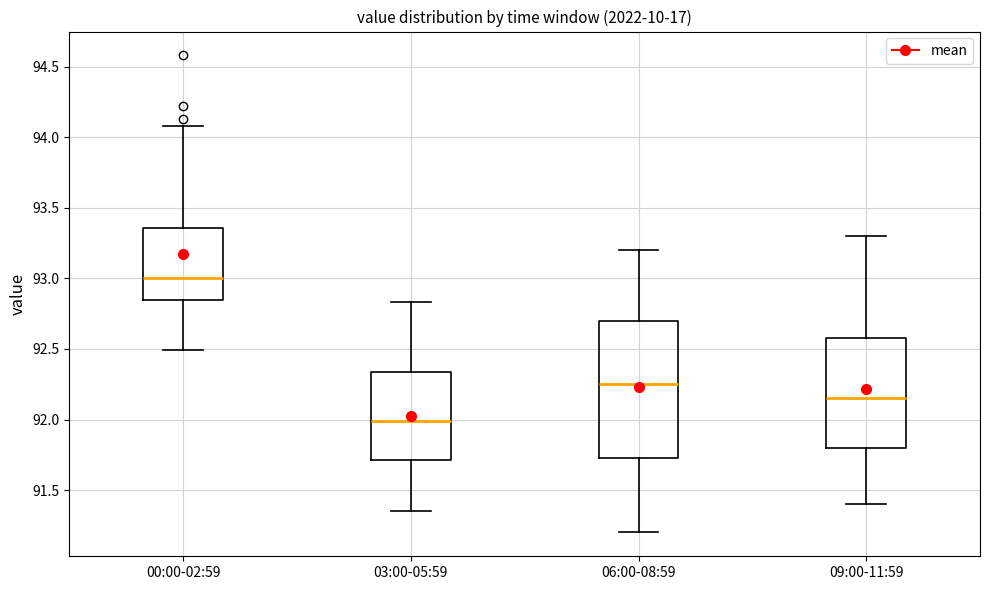

Which box has the highest median line?

00:00-02:59